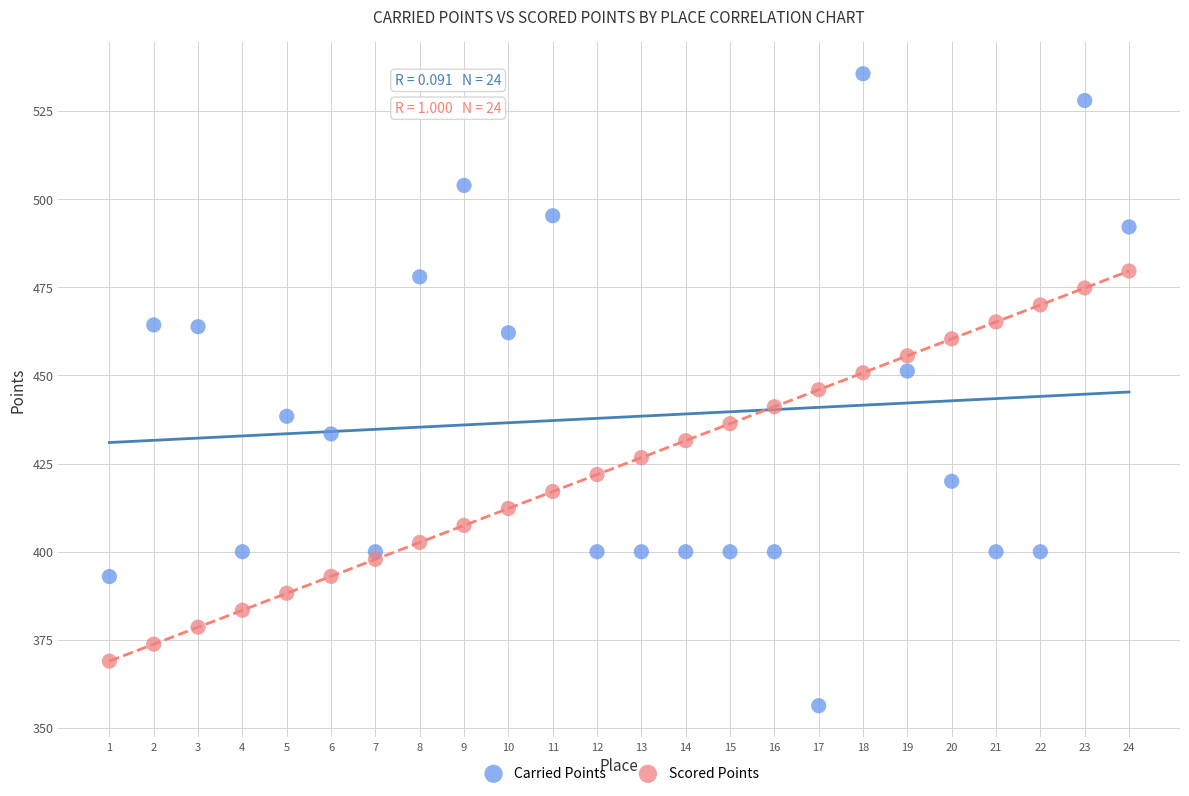

What are all the series names shown in the legend?

Carried Points, Scored Points